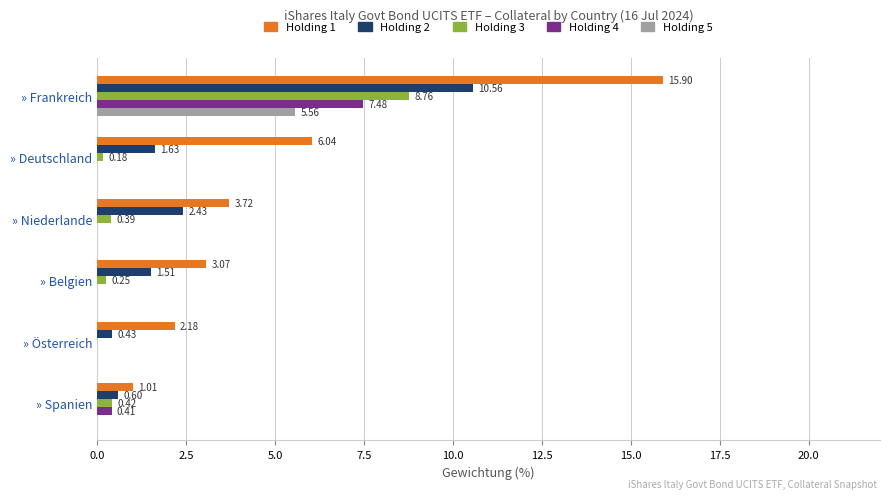

What are all the series names shown in the legend?

Holding 1, Holding 2, Holding 3, Holding 4, Holding 5